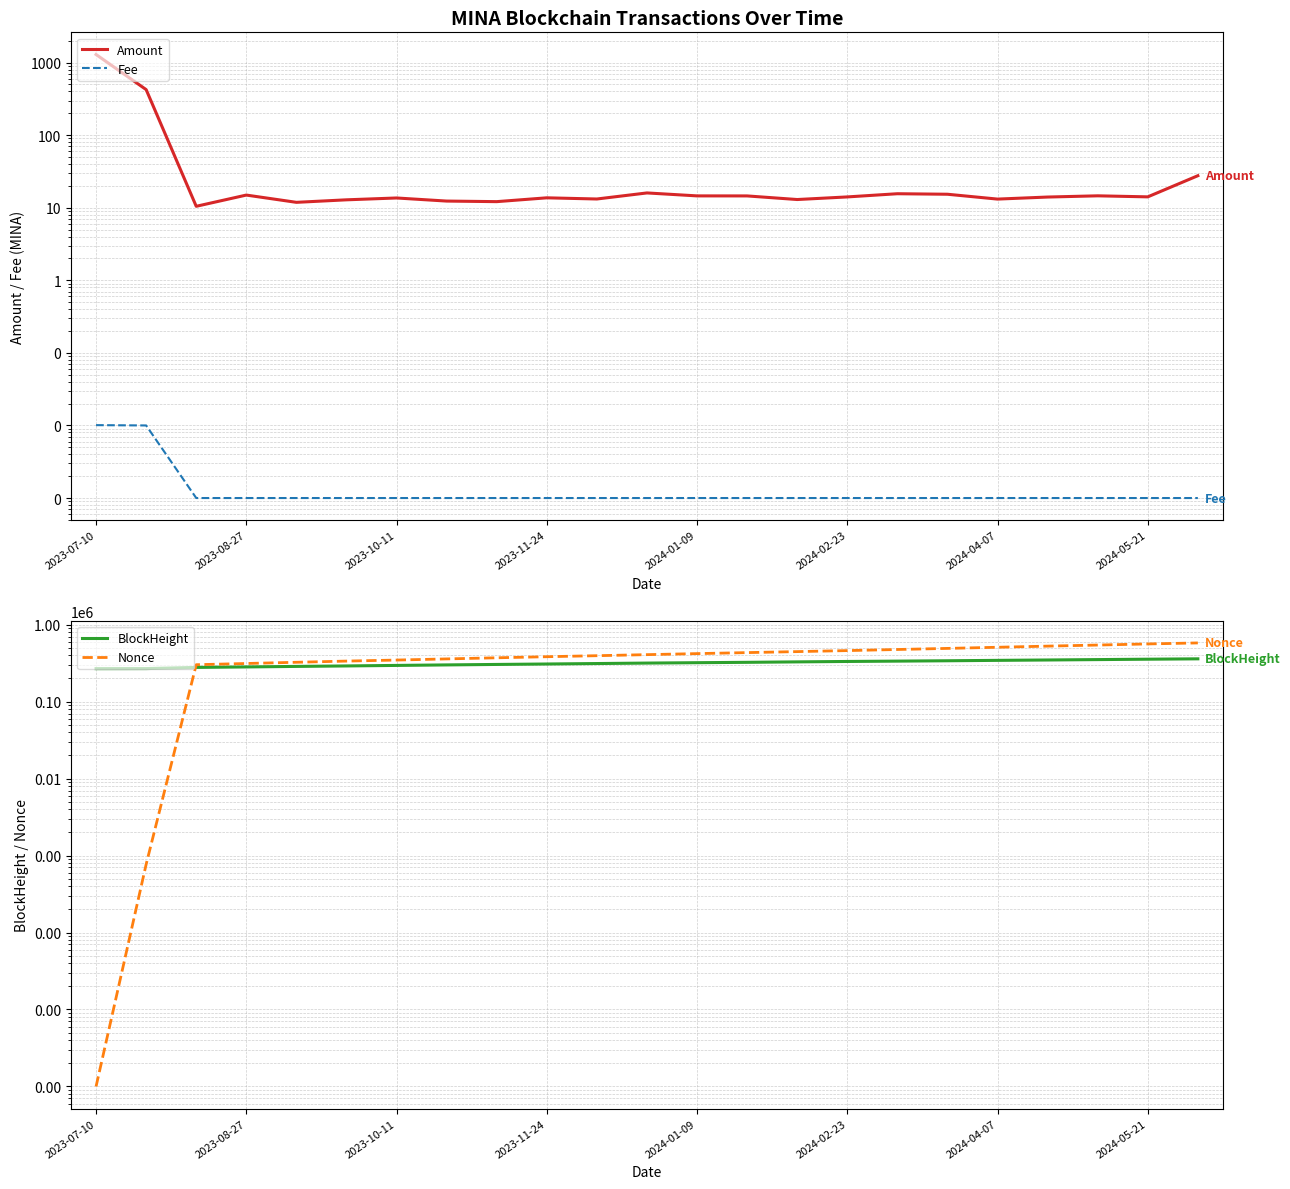

How many interior local valleys does the Amount series have?

7